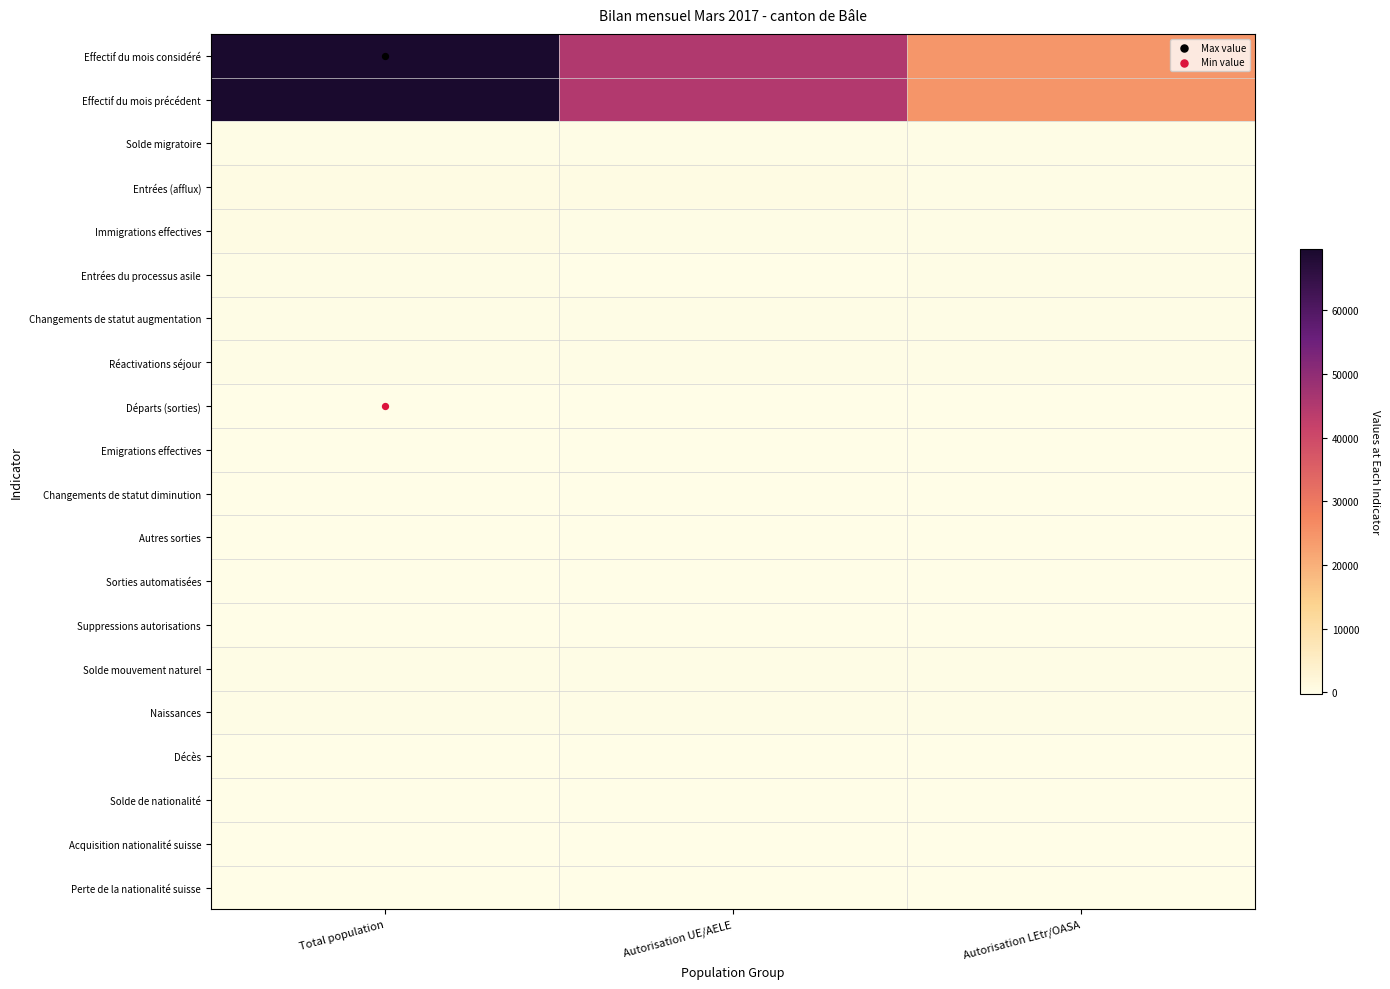

Reading left to right, extract all data points from this chart.

Effectif du mois considéré: Total population=69597	Autorisation UE/AELE=45035	Autorisation LEtr/OASA=24562
Effectif du mois précédent: Total population=69527	Autorisation UE/AELE=44910	Autorisation LEtr/OASA=24617
Solde migratoire: Total population=197	Autorisation UE/AELE=144	Autorisation LEtr/OASA=53
Entrées (afflux): Total population=464	Autorisation UE/AELE=329	Autorisation LEtr/OASA=135
Immigrations effectives: Total population=318	Autorisation UE/AELE=229	Autorisation LEtr/OASA=89
Entrées du processus asile: Total population=4	Autorisation UE/AELE=0	Autorisation LEtr/OASA=4
Changements de statut augmentation: Total population=142	Autorisation UE/AELE=100	Autorisation LEtr/OASA=42
Réactivations séjour: Total population=27	Autorisation UE/AELE=15	Autorisation LEtr/OASA=12
Départs (sorties): Total population=-272	Autorisation UE/AELE=-190	Autorisation LEtr/OASA=-82
Emigrations effectives: Total population=-269	Autorisation UE/AELE=-187	Autorisation LEtr/OASA=-82
Changements de statut diminution: Total population=-3	Autorisation UE/AELE=-3	Autorisation LEtr/OASA=0
Autres sorties: Total population=-22	Autorisation UE/AELE=-10	Autorisation LEtr/OASA=-12
Sorties automatisées: Total population=-19	Autorisation UE/AELE=-7	Autorisation LEtr/OASA=-12
Suppressions autorisations: Total population=-3	Autorisation UE/AELE=-3	Autorisation LEtr/OASA=0
Solde mouvement naturel: Total population=23	Autorisation UE/AELE=10	Autorisation LEtr/OASA=13
Naissances: Total population=52	Autorisation UE/AELE=33	Autorisation LEtr/OASA=19
Décès: Total population=-29	Autorisation UE/AELE=-23	Autorisation LEtr/OASA=-6
Solde de nationalité: Total population=-104	Autorisation UE/AELE=-48	Autorisation LEtr/OASA=-56
Acquisition nationalité suisse: Total population=-104	Autorisation UE/AELE=-48	Autorisation LEtr/OASA=-56
Perte de la nationalité suisse: Total population=0	Autorisation UE/AELE=0	Autorisation LEtr/OASA=0